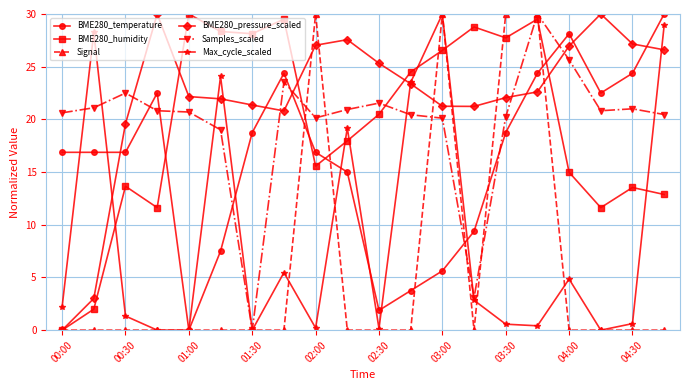

How many times do BME280_temperature and Samples_scaled cross each other?

7